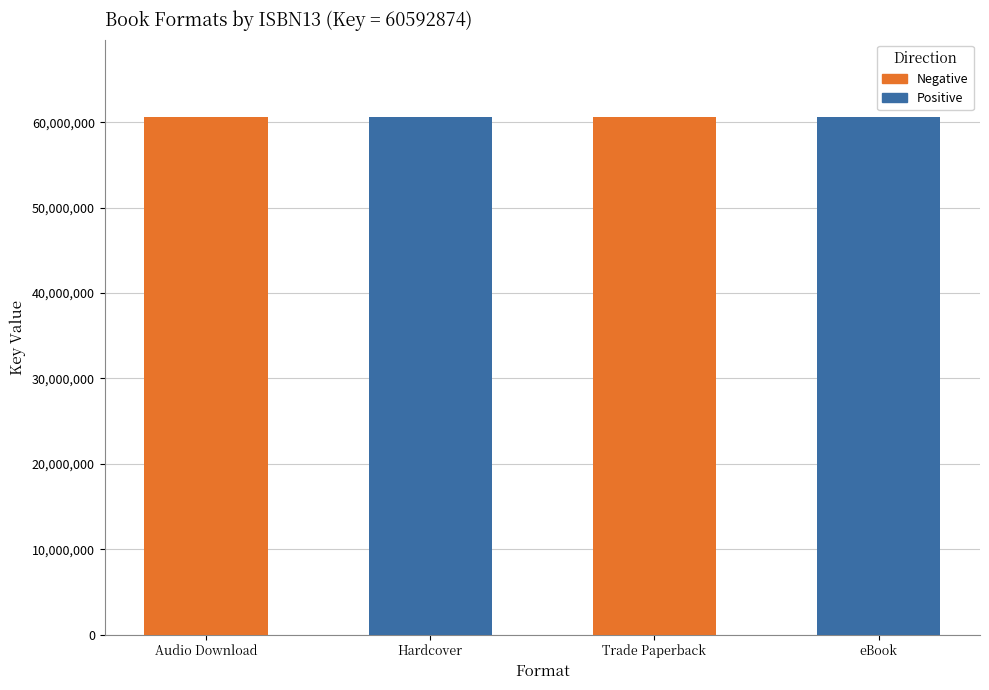

Which category has the highest value in the Negative series?

Audio Download